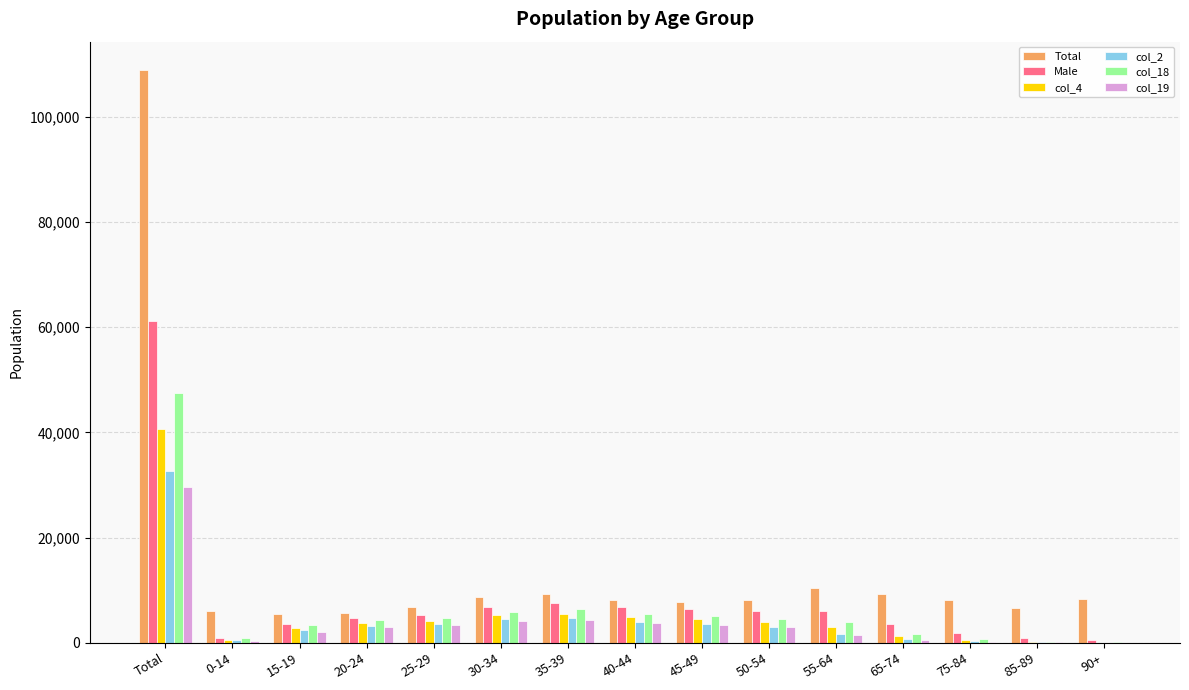

Where does the Total series first go above 8117?

Total